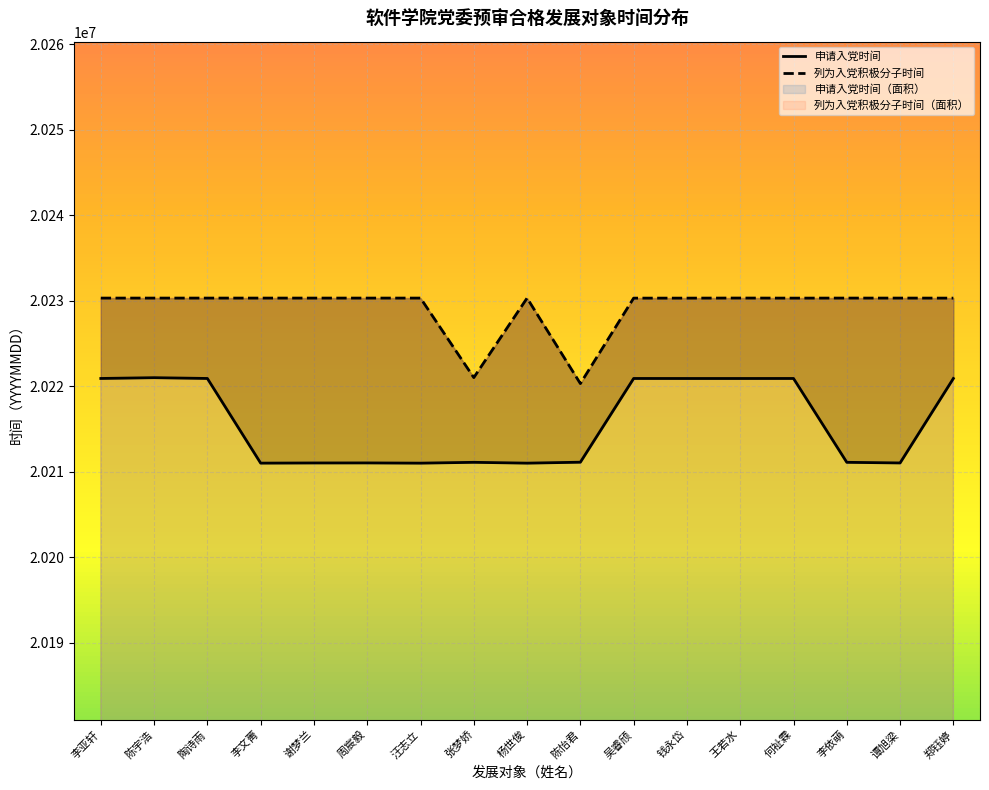

At which category is the sum across all series the highest?

陈宇浩